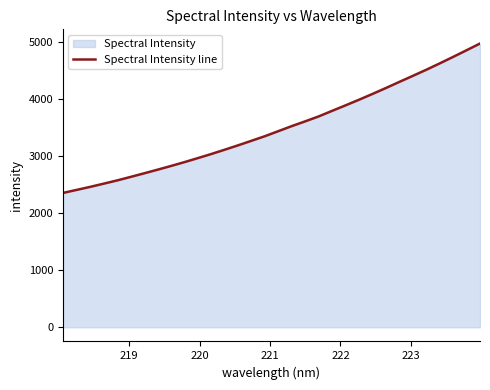

What is the difference between the maximum and minimum values?

2616.7